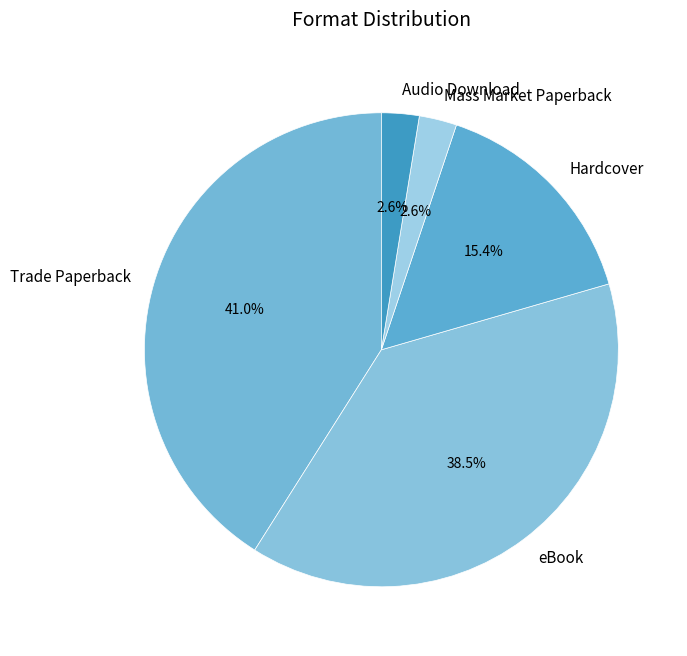

The Hardcover slice represents 15% of the pie. True or false?

True